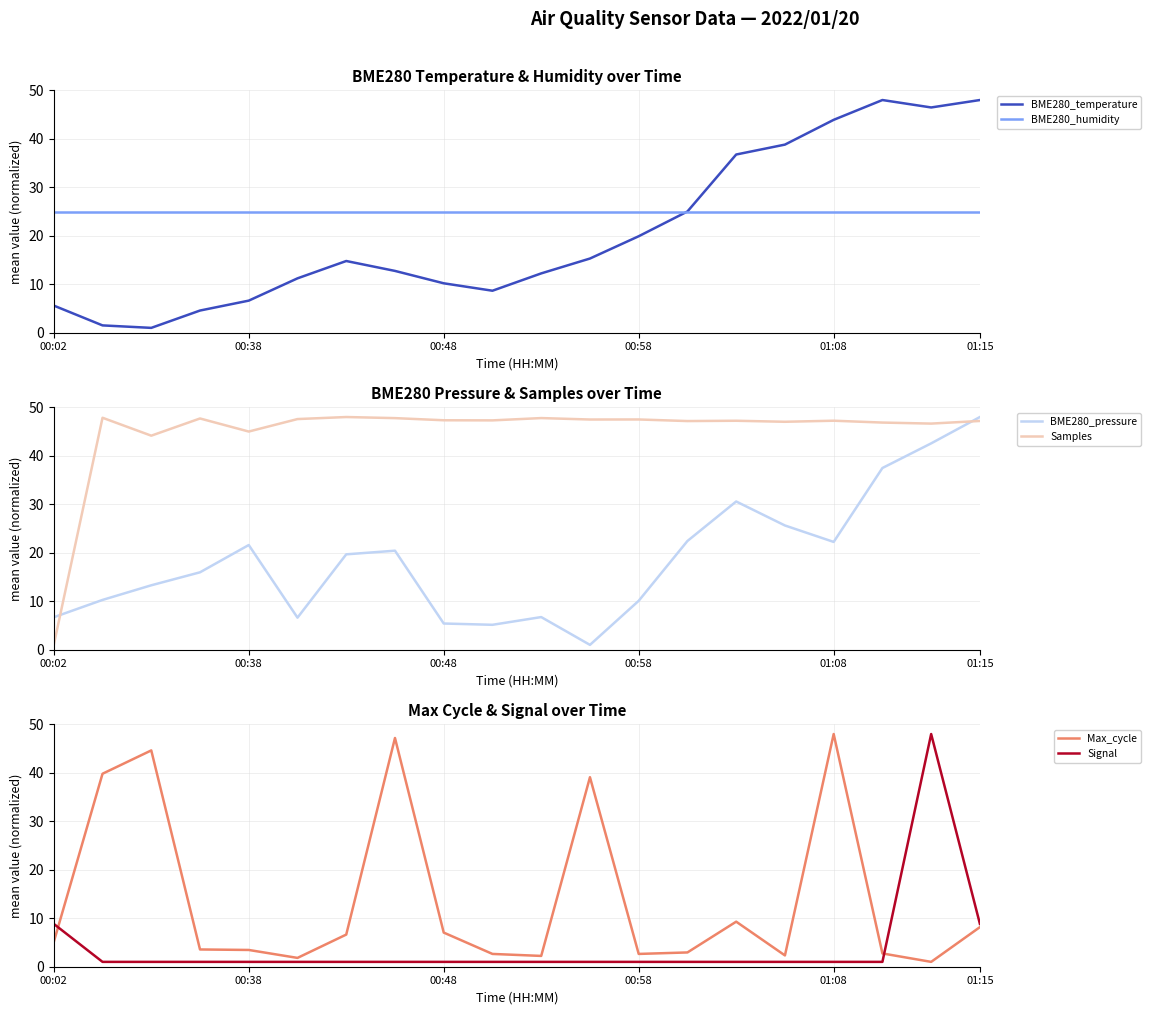

What is the approximate value of BME280_pressure at 7?

20.4